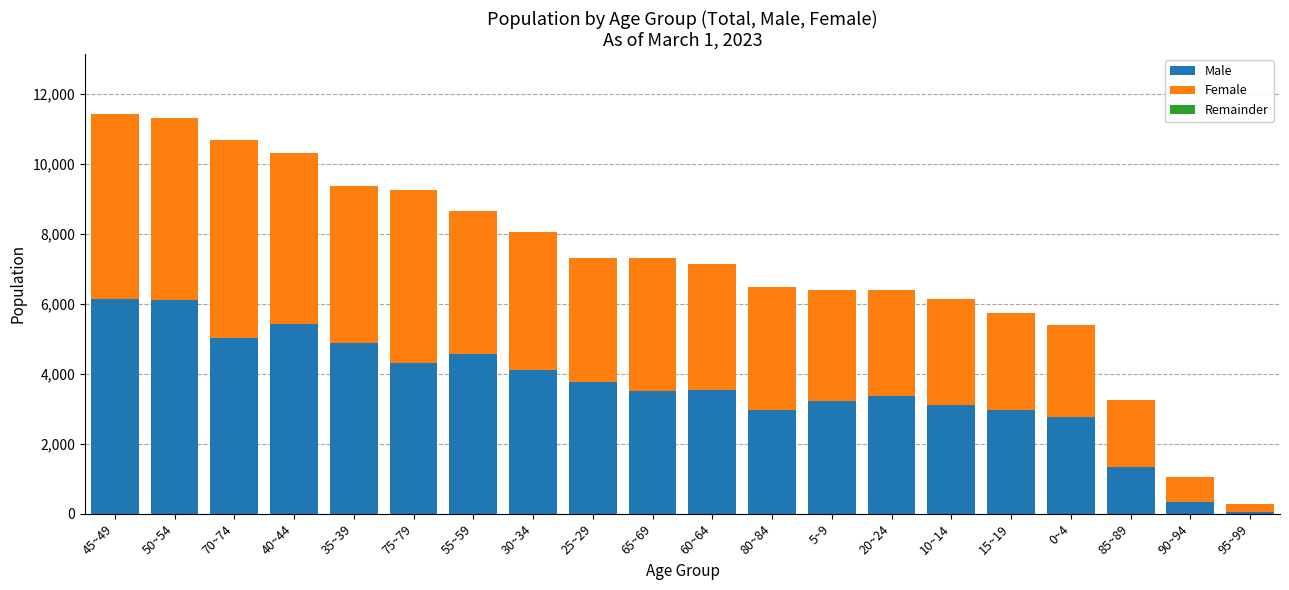

What is the average value of the Male series?

3572